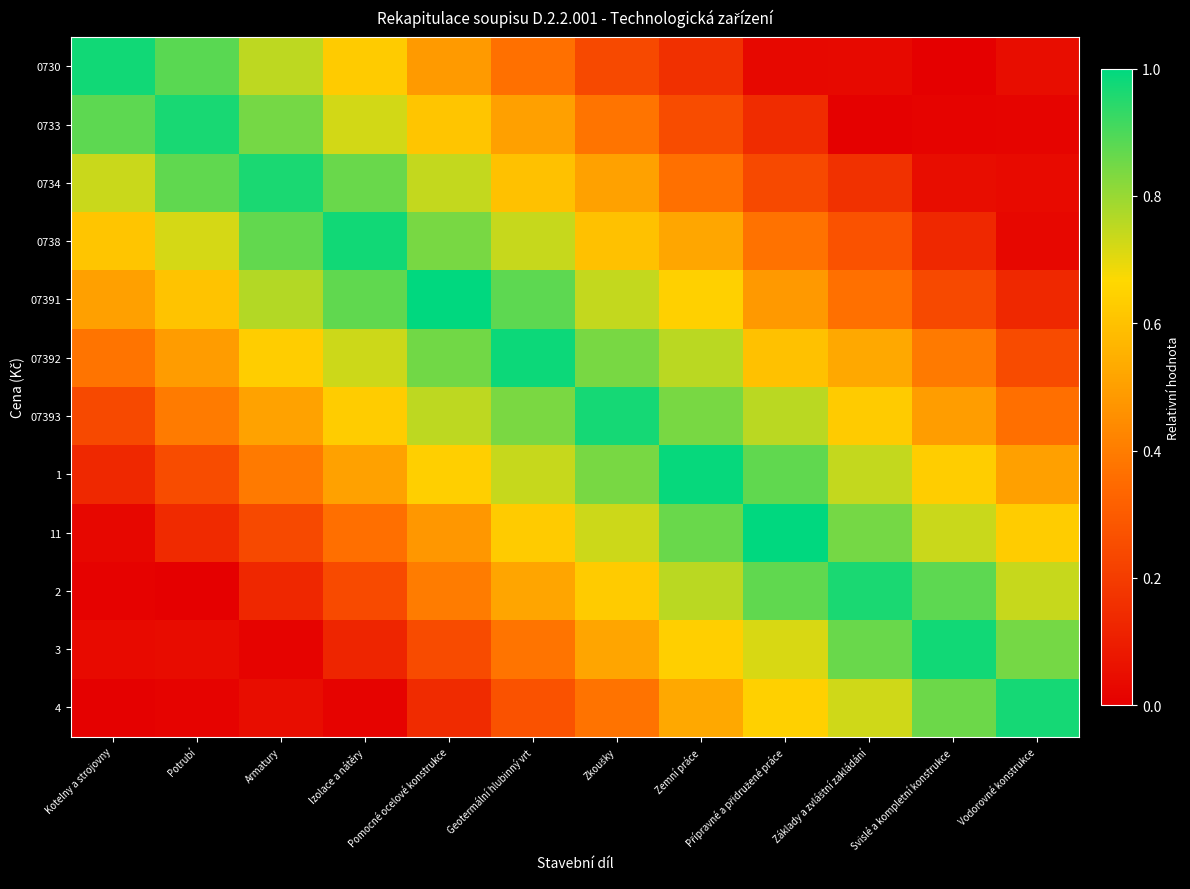

Which category has the highest value across all series?

Pomocné ocelové konstrukce